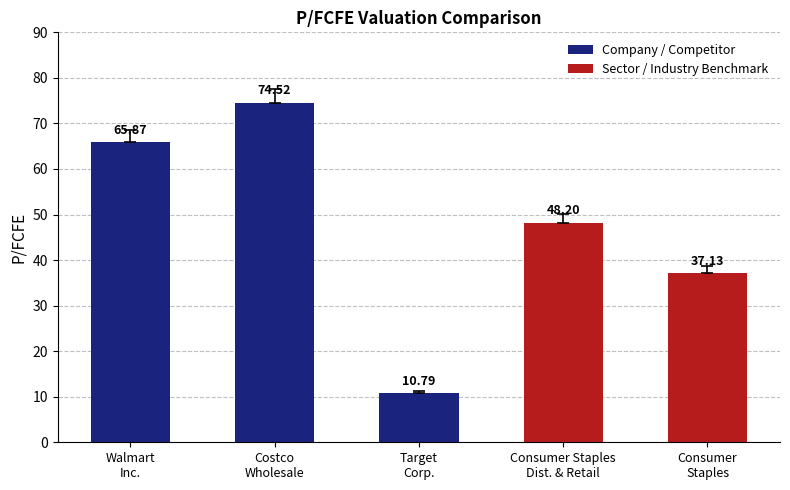

At which label does the data first exceed 48?

Walmart
Inc.